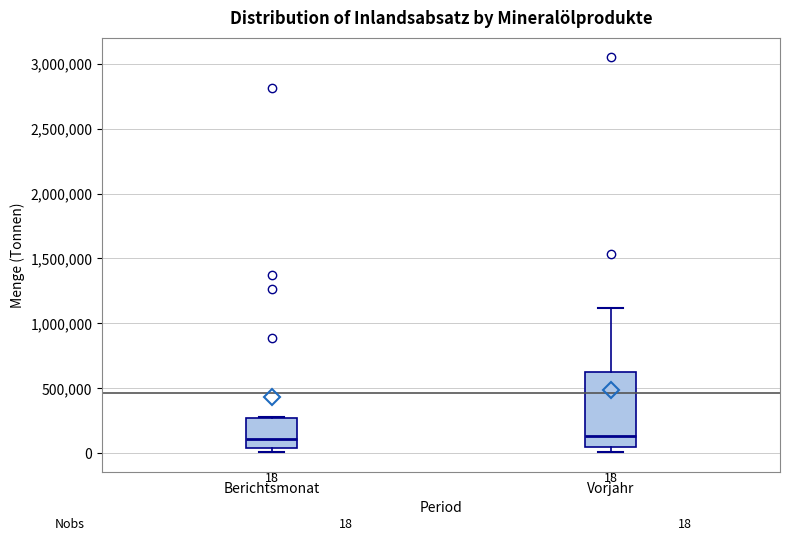

Comparing the boxes themselves (not the whiskers), which one is the tallest?

Vorjahr